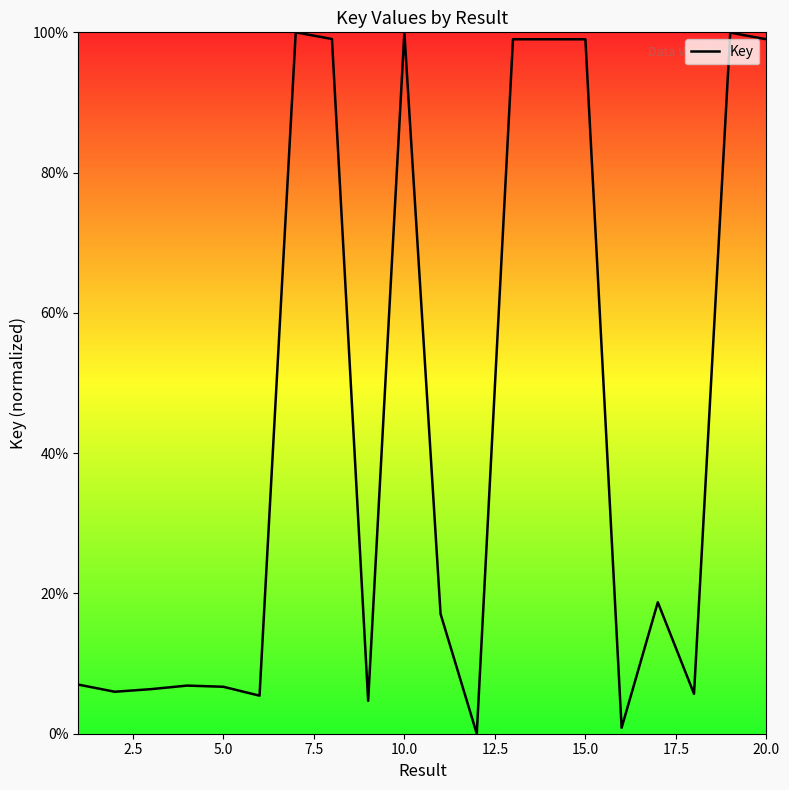

What is the greatest value displayed?

100.0